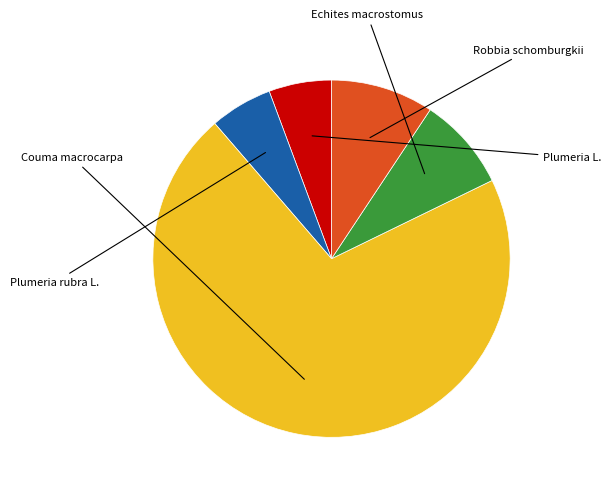

Does any single category account for the majority?

Yes